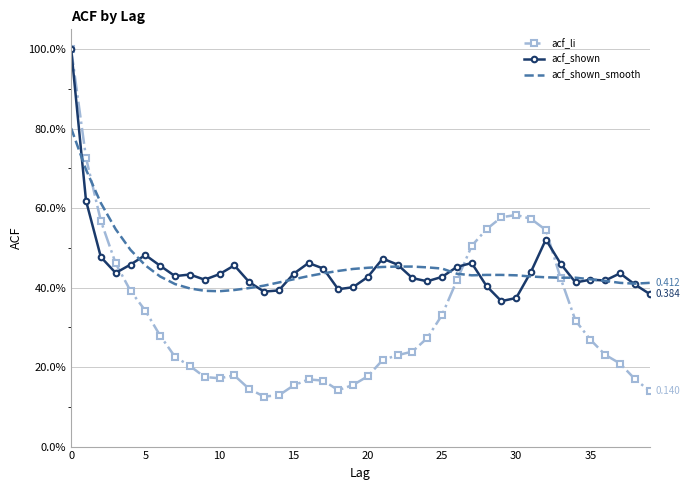

What is the difference between the maximum and minimum values in the acf_shown series?

0.6